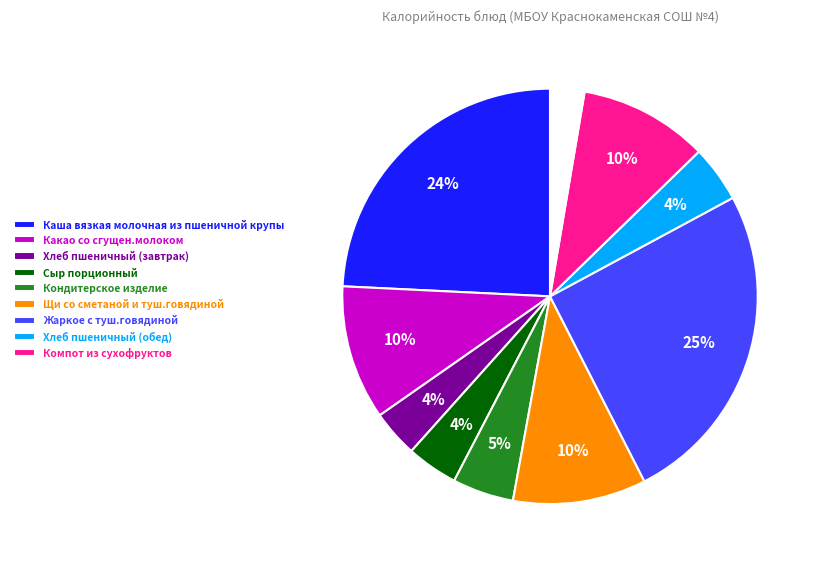

What percentage is the Сыр порционный slice, to the nearest percent?

4%